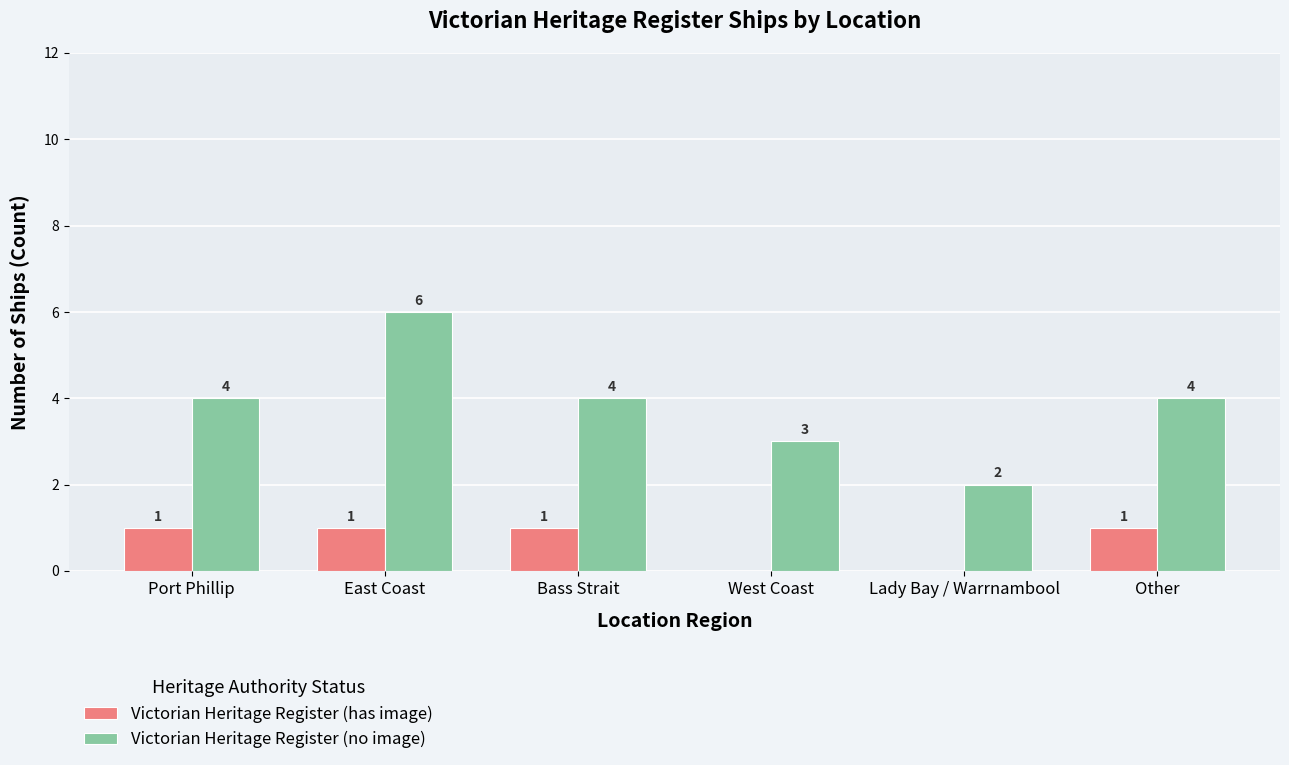

Is the value of Victorian Heritage Register (no image) at Port Phillip greater than the value of Victorian Heritage Register (has image) at Lady Bay / Warrnambool?

Yes